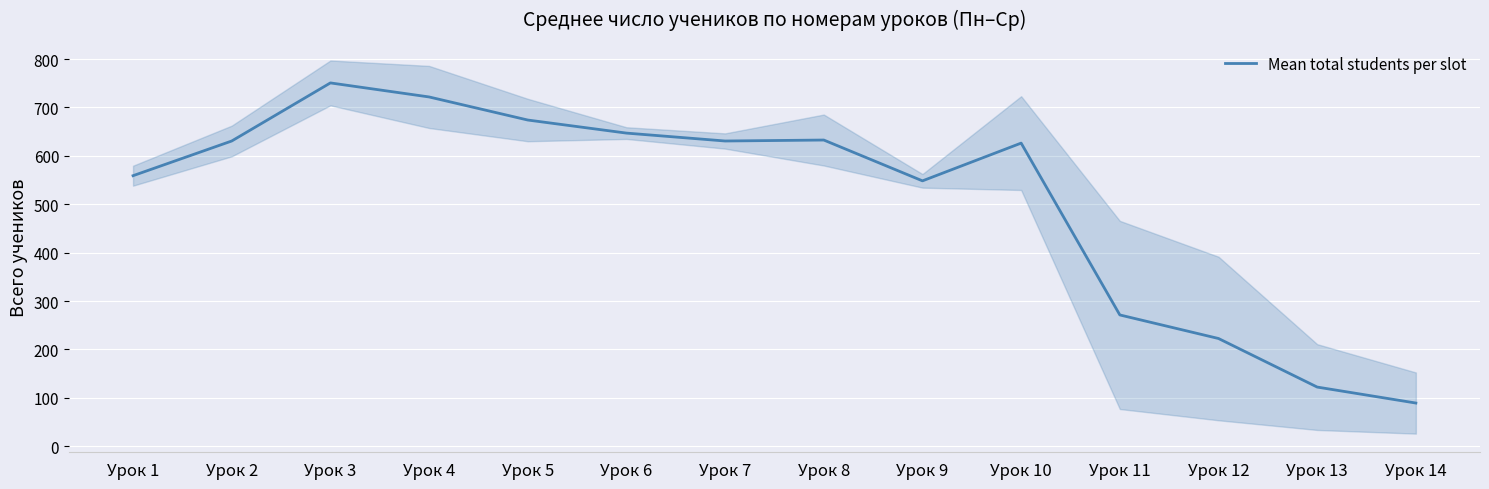

What is the sum of the values at Урок 2 and Урок 1?

1189.7